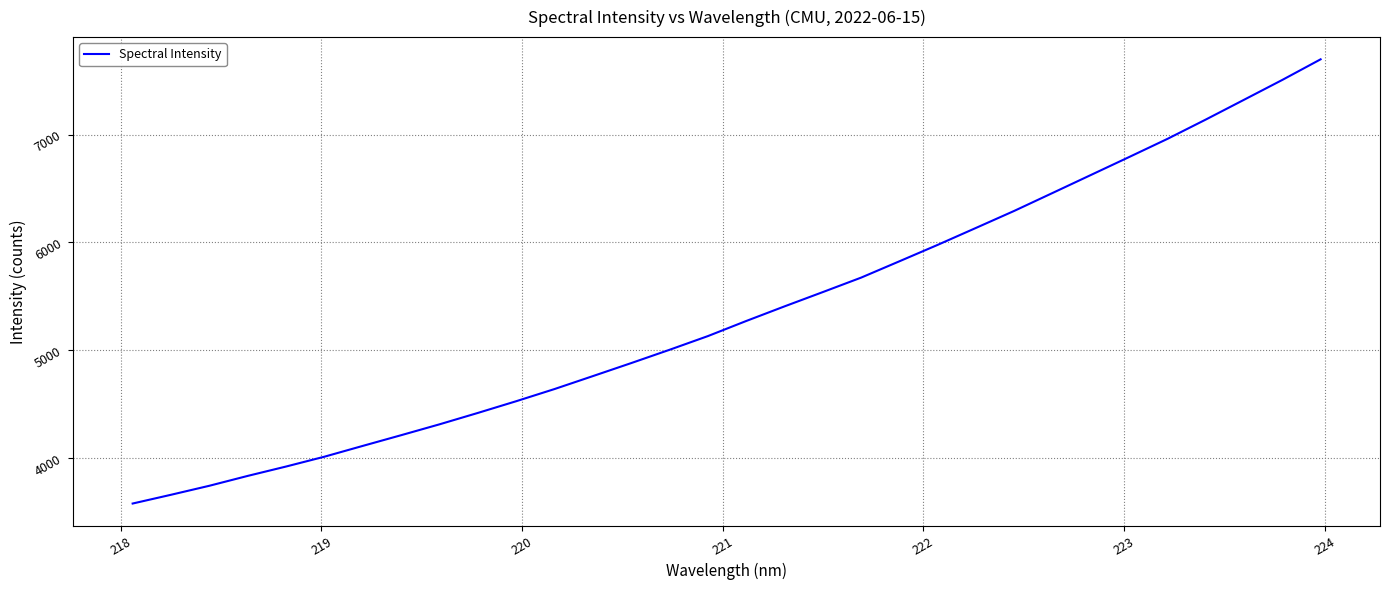

What is the greatest value displayed?

7697.5